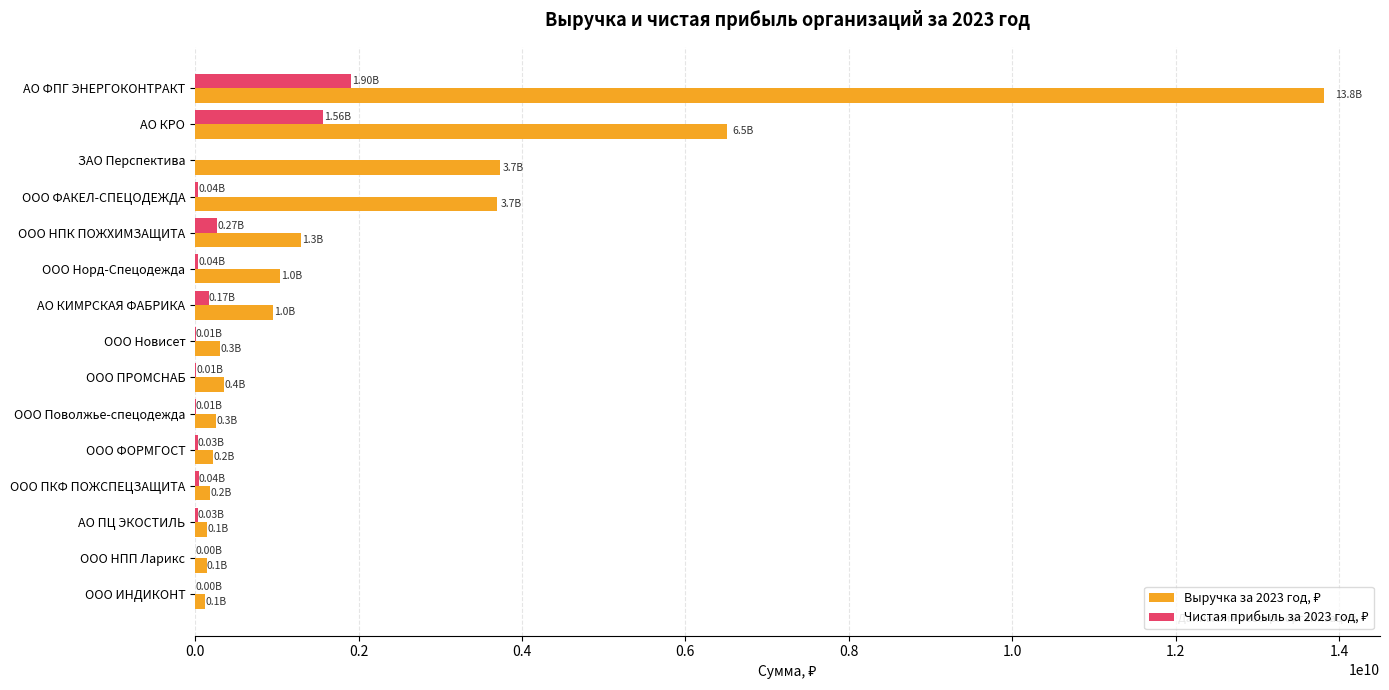

What is the total value across all series at ЗАО Перспектива?

3732347000